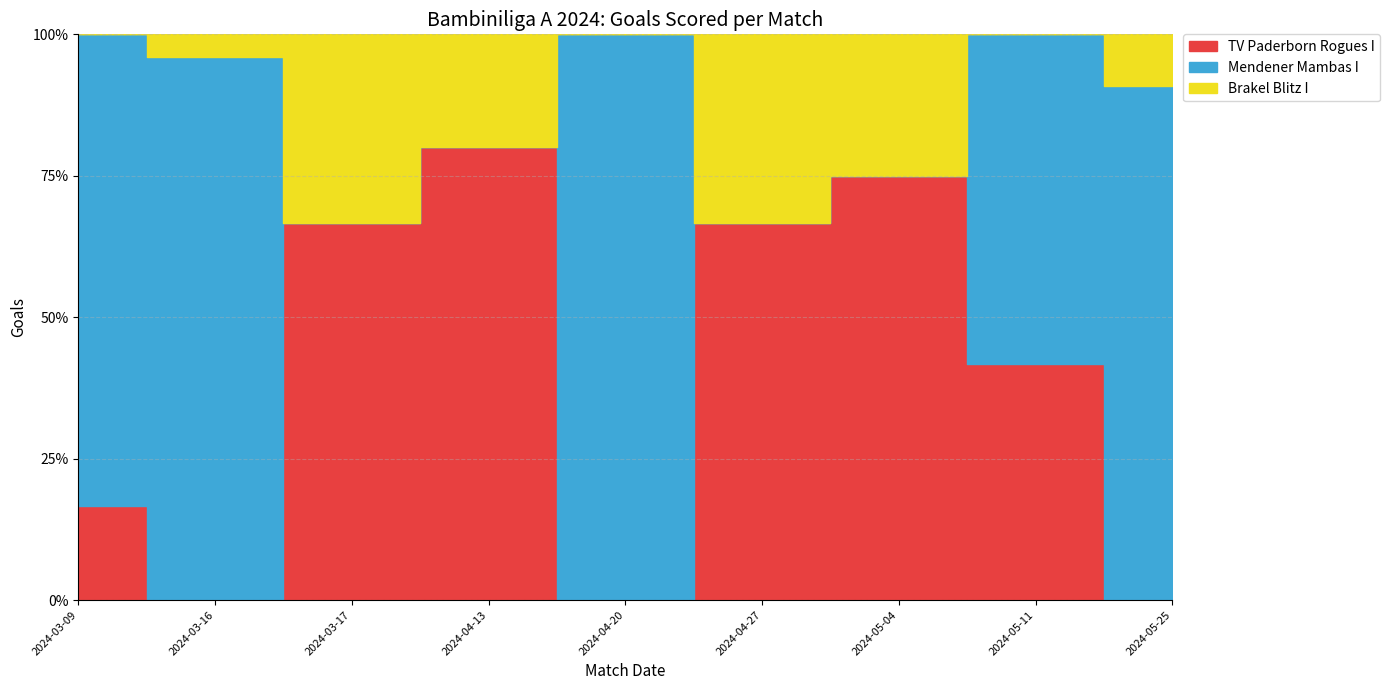

At which category does Mendener Mambas I reach its first local peak?

2024-03-16